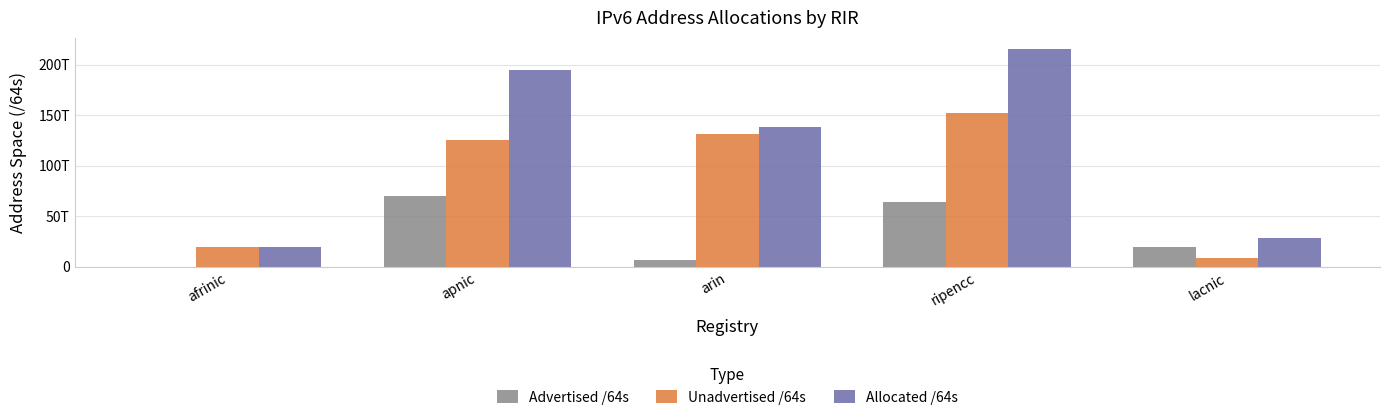

At how many categories does at least one series exceed 194973190368416?

2